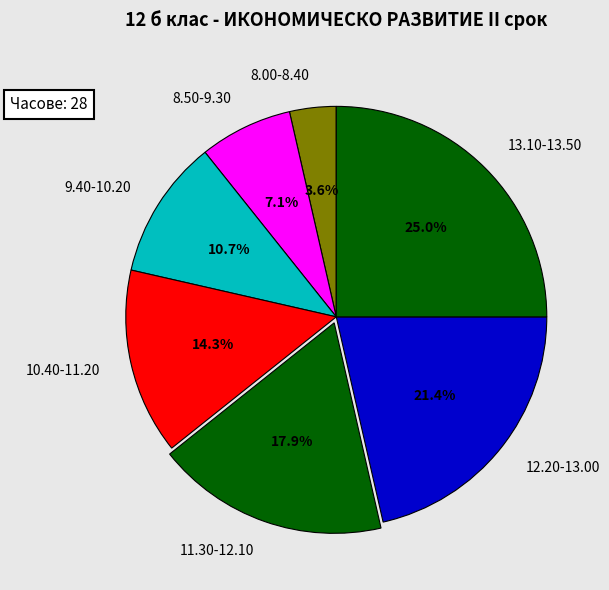

What percentage is NOT represented by 10.40-11.20?

85.7%